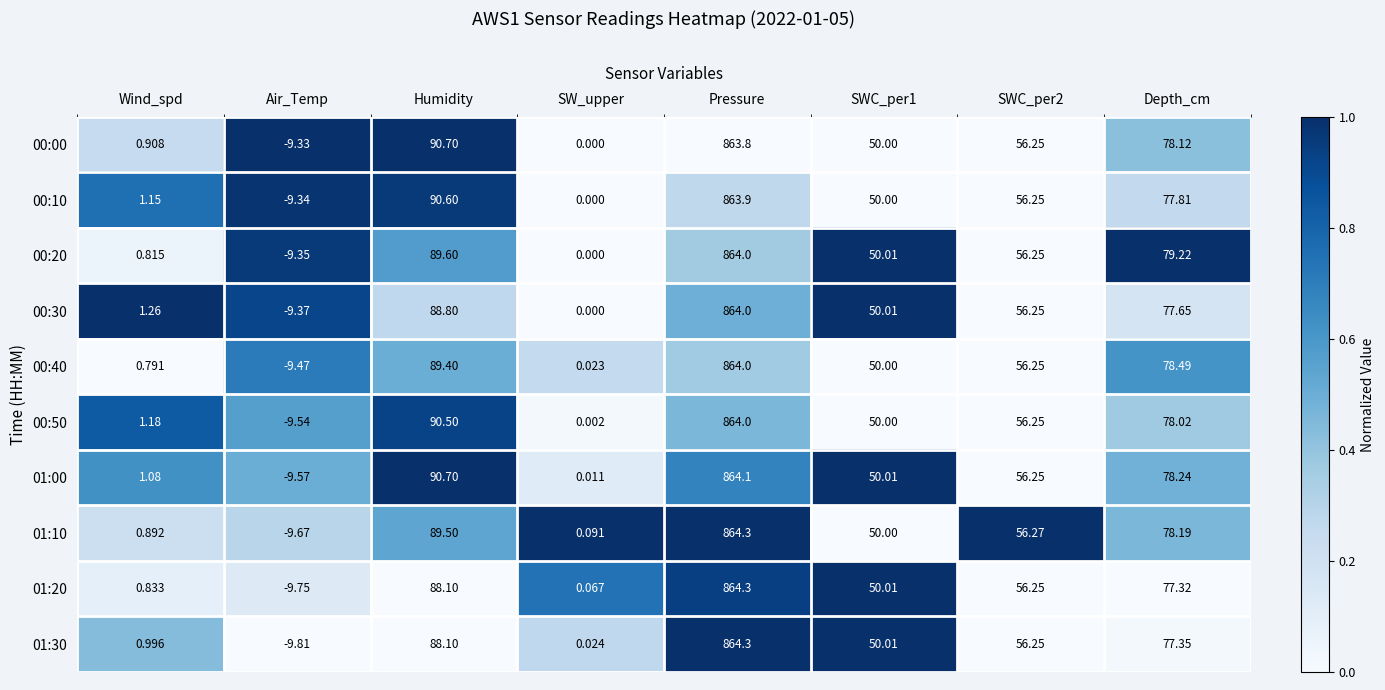

At which category is the sum across all series the highest?

Pressure